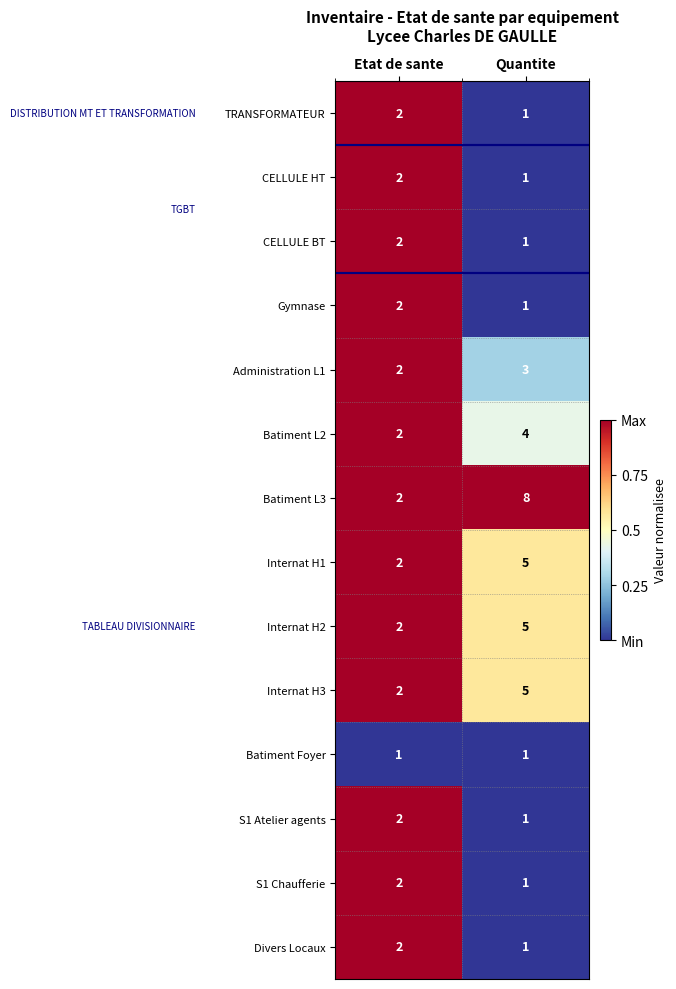

At which category is the sum across all series the highest?

Quantite